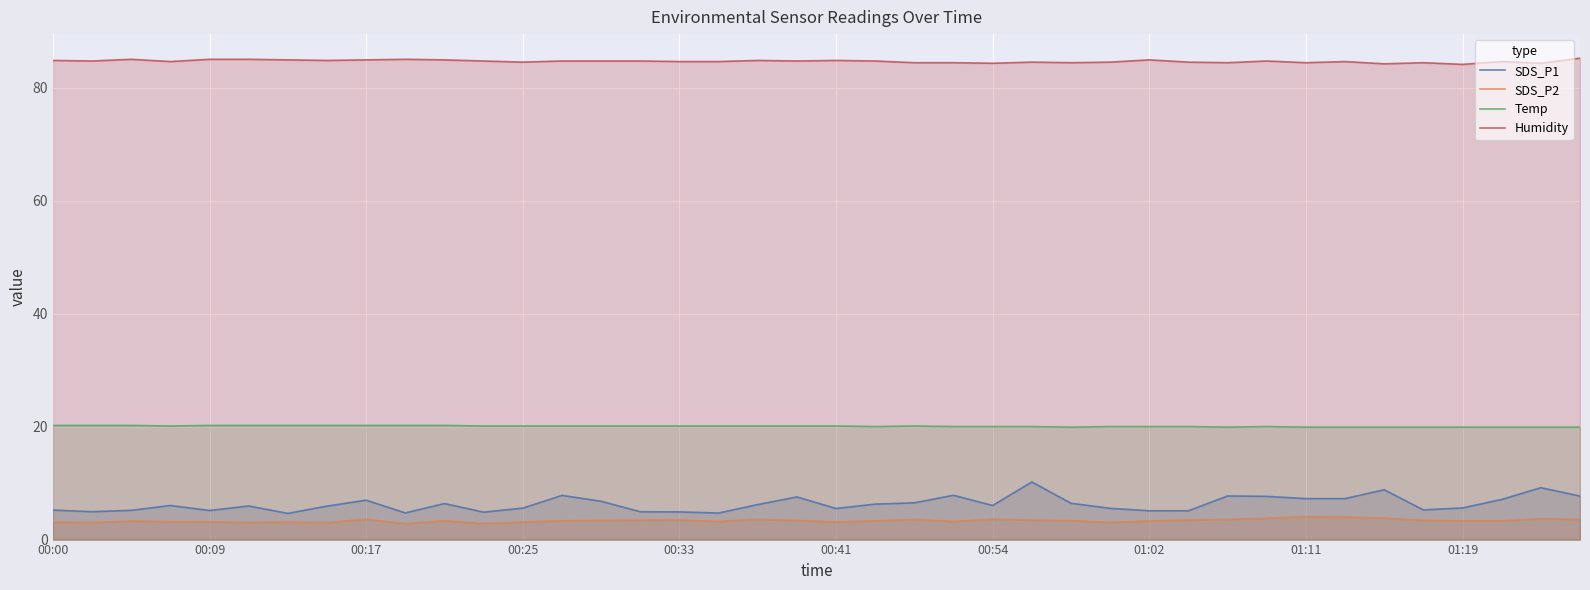

Reading left to right, list all the values displayed in this chart.

SDS_P1: 5.2	4.9	5.2	6.0	5.2	6.0	4.6	5.9	7.0	4.7	6.4	4.8	5.6	7.8	6.8	4.9	4.9	4.7	6.2	7.5	5.5	6.3	6.5	7.8	6.0	10.2	6.4	5.5	5.1	5.1	7.7	7.7	7.2	7.2	8.8	5.2	5.6	7.1	9.2	7.7
SDS_P2: 3.1	3.0	3.3	3.2	3.1	3.0	3.1	3.0	3.6	2.8	3.3	2.8	3.1	3.3	3.4	3.5	3.5	3.2	3.6	3.4	3.1	3.3	3.6	3.2	3.6	3.5	3.4	3.0	3.3	3.5	3.6	3.8	4.1	4.0	3.8	3.4	3.3	3.3	3.7	3.5
Temp: 20.2	20.2	20.2	20.1	20.2	20.2	20.2	20.2	20.2	20.2	20.2	20.1	20.1	20.1	20.1	20.1	20.1	20.1	20.1	20.1	20.1	20.0	20.1	20.0	20.0	20.0	19.9	20.0	20.0	20.0	19.9	20.0	19.9	19.9	19.9	19.9	19.9	19.9	19.9	19.9
Humidity: 84.8	84.7	85.0	84.6	85.0	85.0	84.9	84.8	84.9	85.0	84.9	84.7	84.5	84.7	84.7	84.7	84.6	84.6	84.8	84.7	84.8	84.7	84.4	84.4	84.3	84.5	84.4	84.5	84.9	84.5	84.4	84.7	84.4	84.6	84.2	84.4	84.1	84.6	84.3	85.2